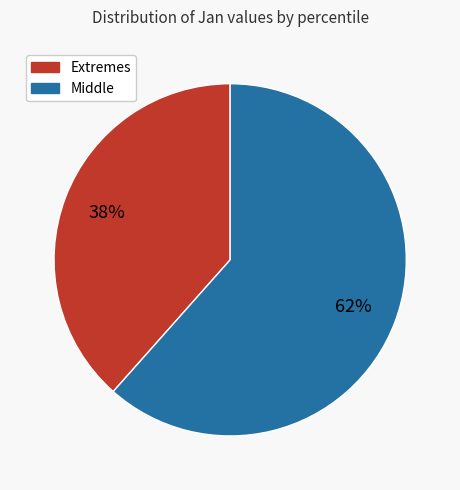

Is there a majority slice in this chart?

Yes